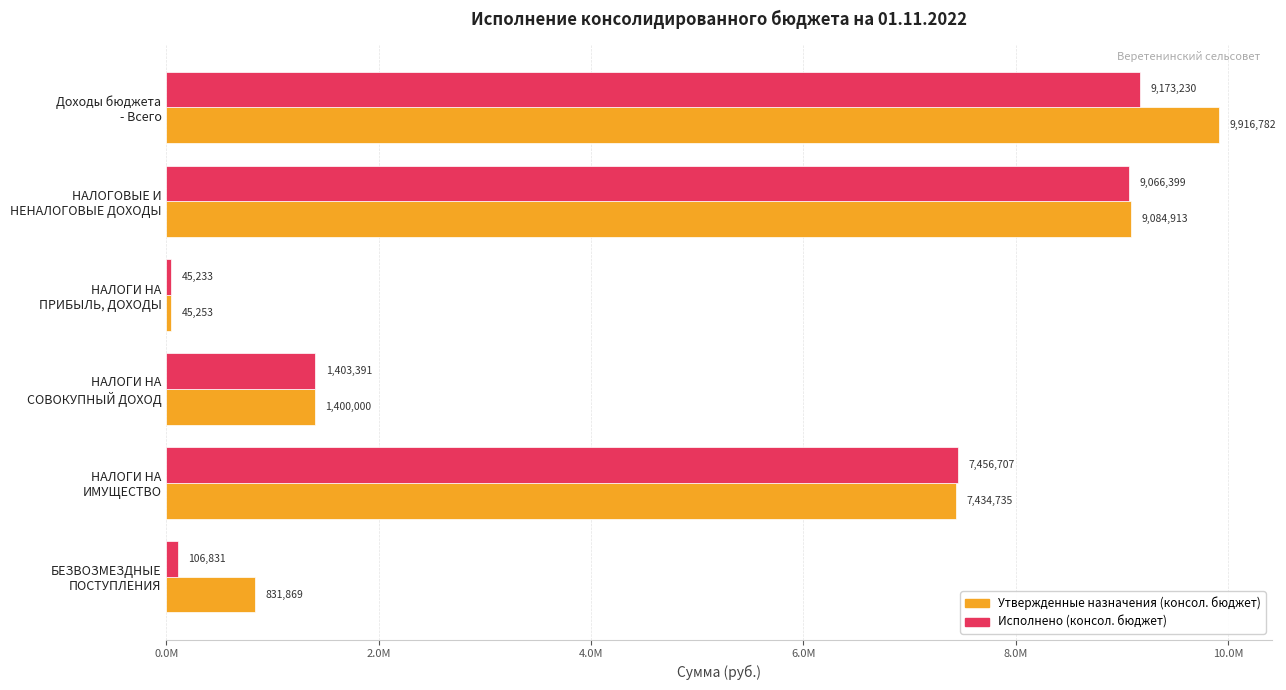

What is the difference between the second highest and second lowest values in the Утвержденные назначения (консол. бюджет) series?

8253044.2